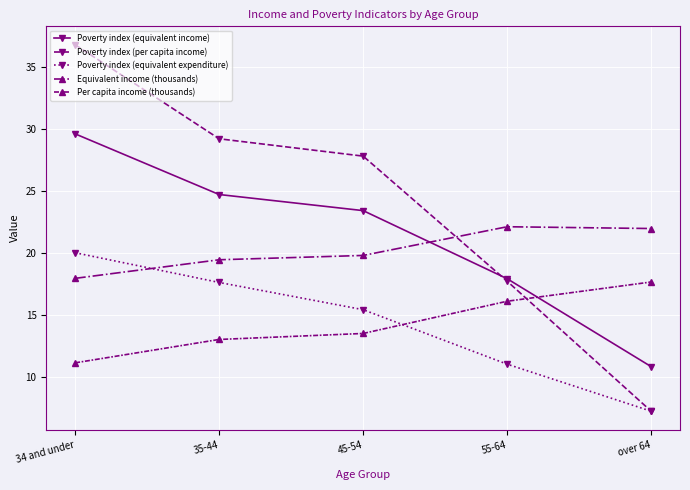

Count the Equivalent income (thousands) values in the range 19 to 21.

2